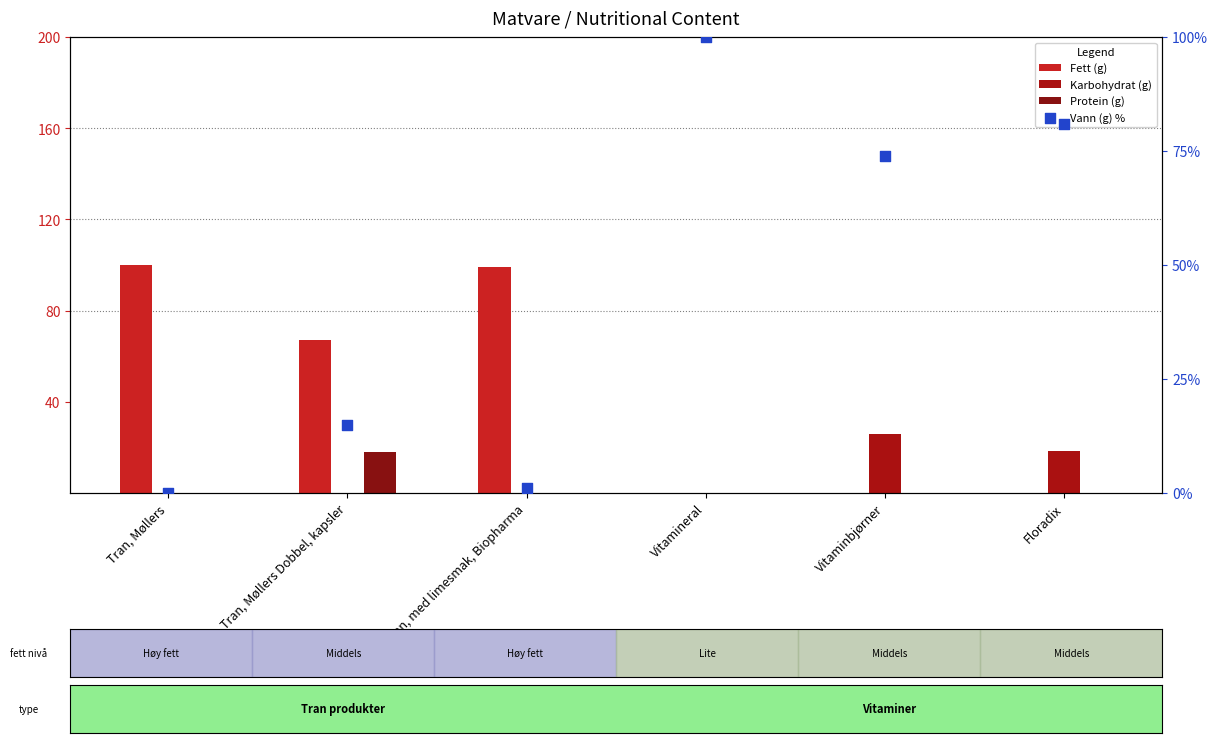

At how many categories does at least one series exceed 90?

3